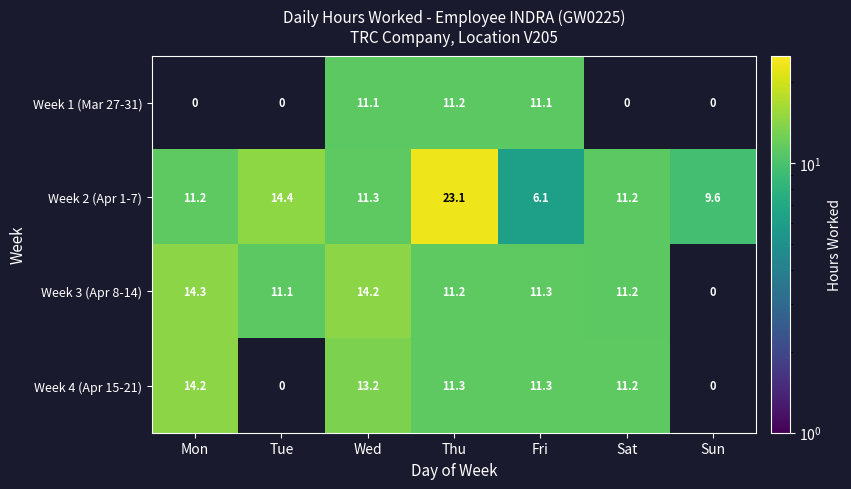

What is the sum of all Week 1 (Mar 27-31) values?

33.4